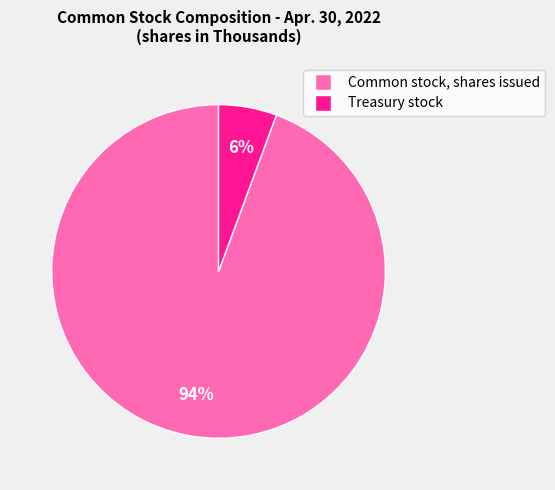

Does any single category account for the majority?

Yes